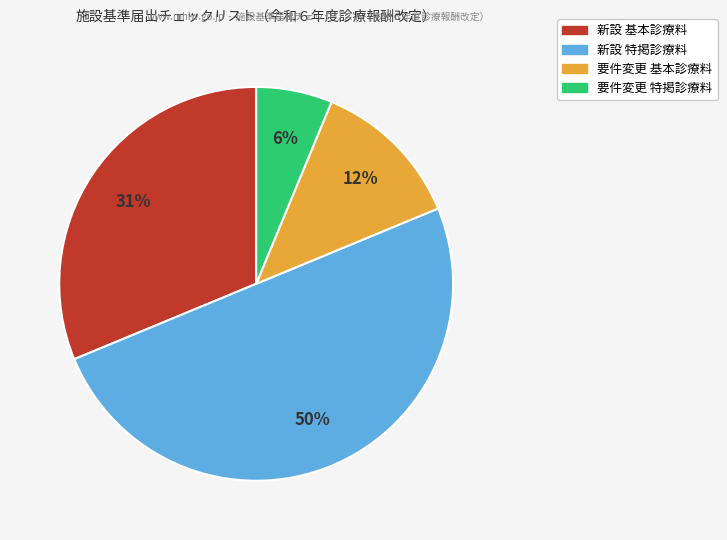

To the nearest percent, what is the difference between the largest and smallest slice percentages?

44%